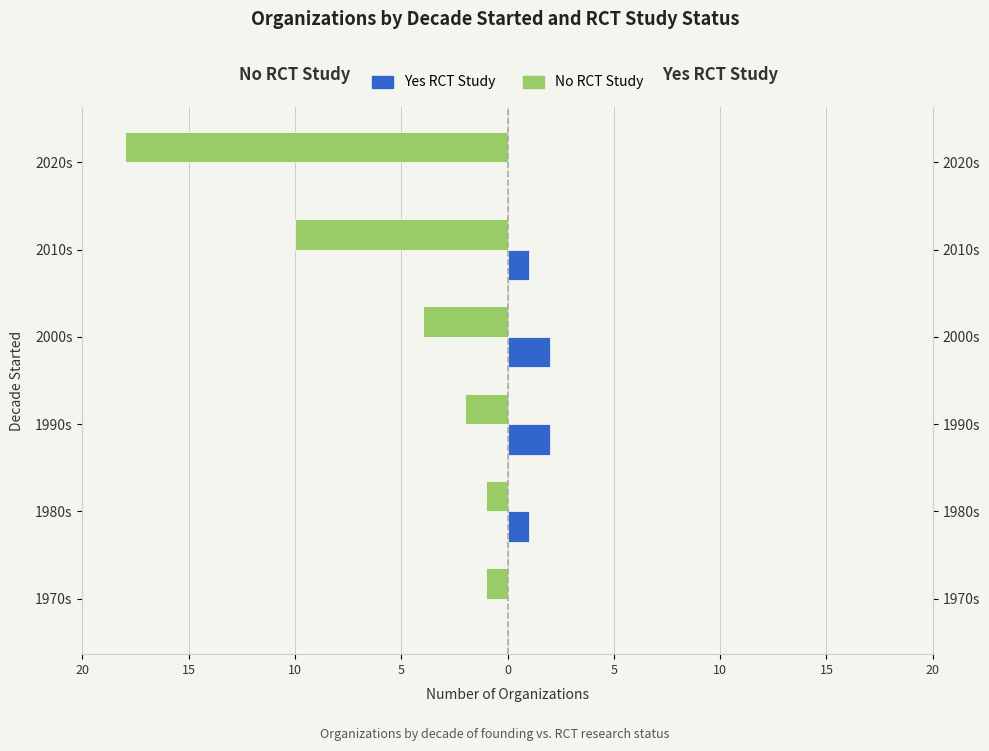

What is the difference between the maximum and minimum values in the No RCT series?

17